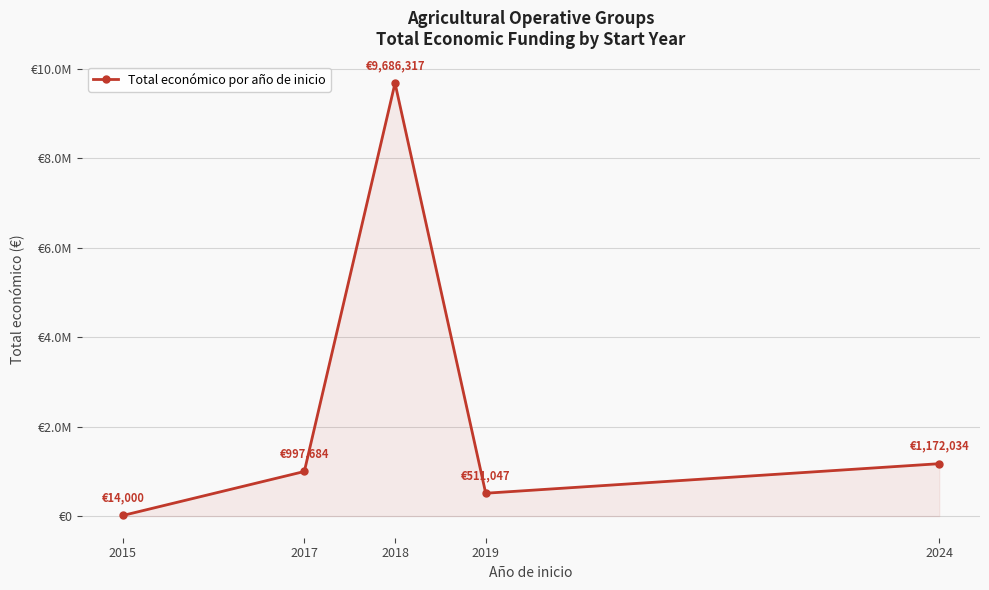

What is the difference between the maximum and minimum values?

9672317